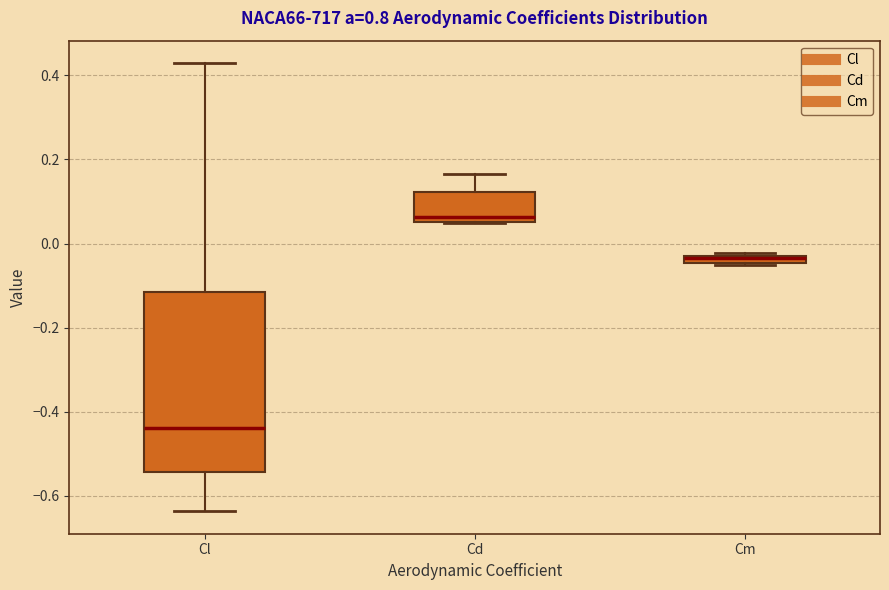

Where does the lower whisker of the box for Cl end on the y-axis? The values are not printed on the chart, so give them approximately, as read against the axis.

-0.64